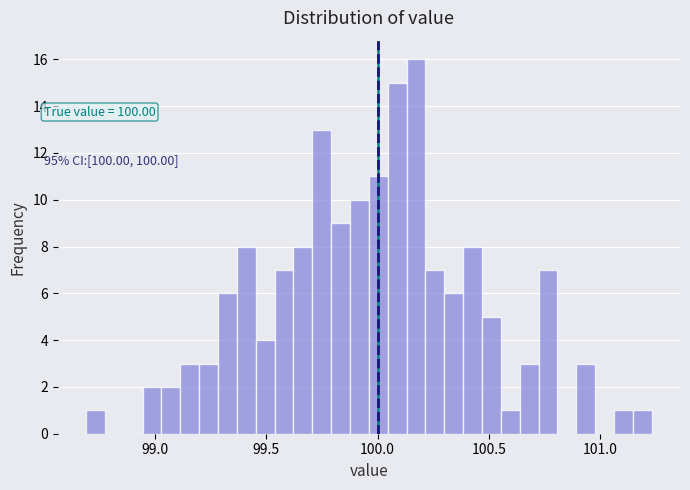

Around what value on the x-axis is the tallest bar? Give the approximate position of its centre, as read against the axis.

100.15